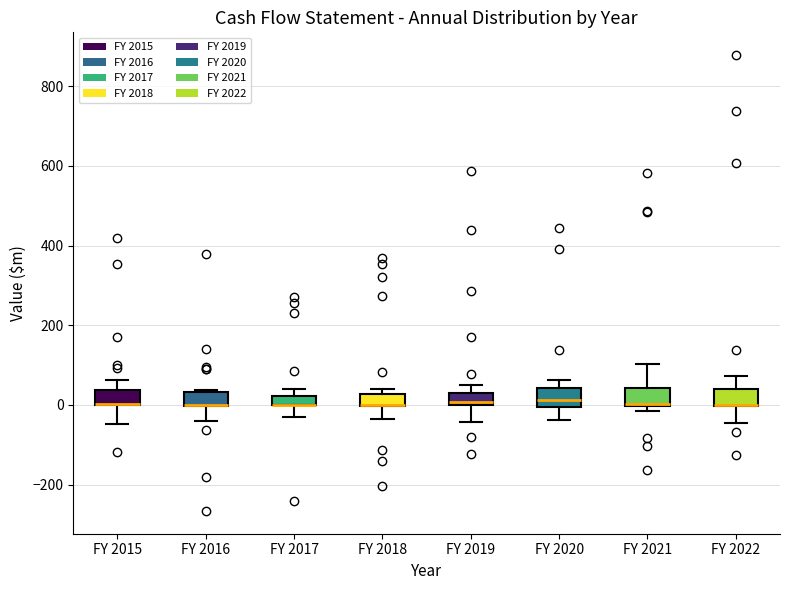

Where does the lower whisker of the box for FY 2015 end on the y-axis? The values are not printed on the chart, so give them approximately, as read against the axis.

-40